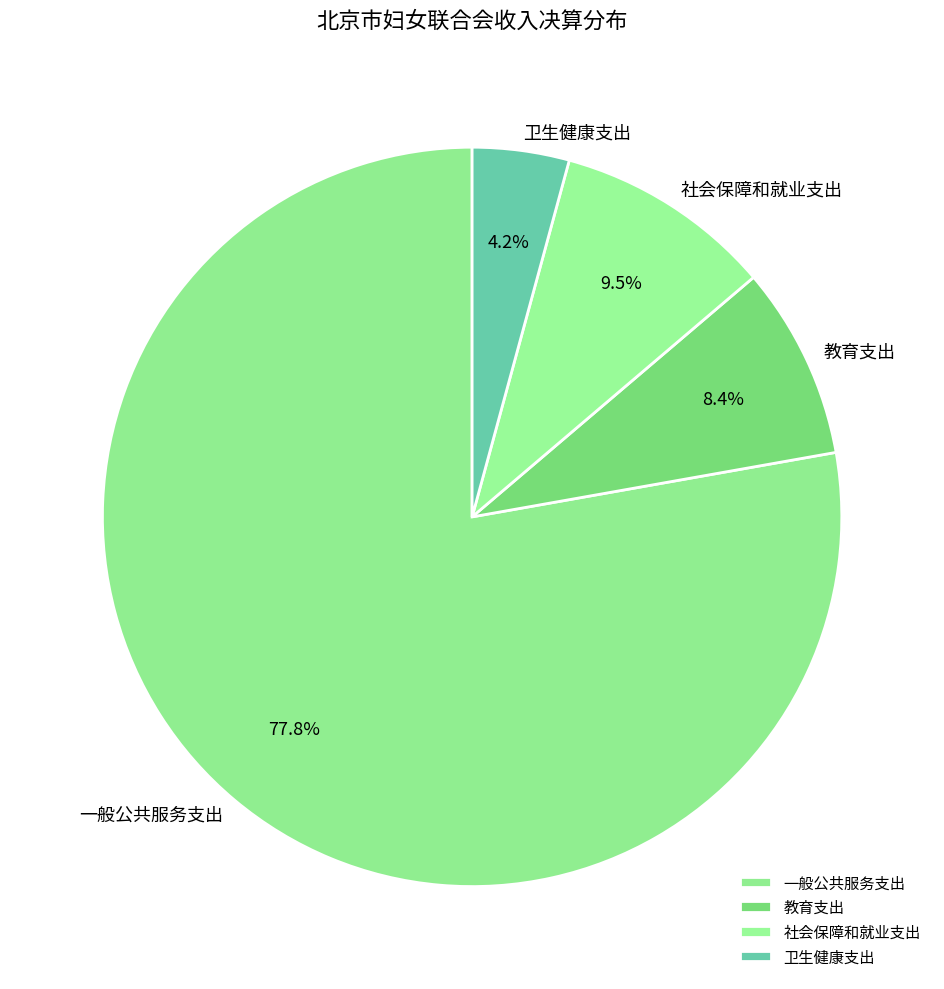

Between 社会保障和就业支出 and 卫生健康支出, which is larger?

社会保障和就业支出